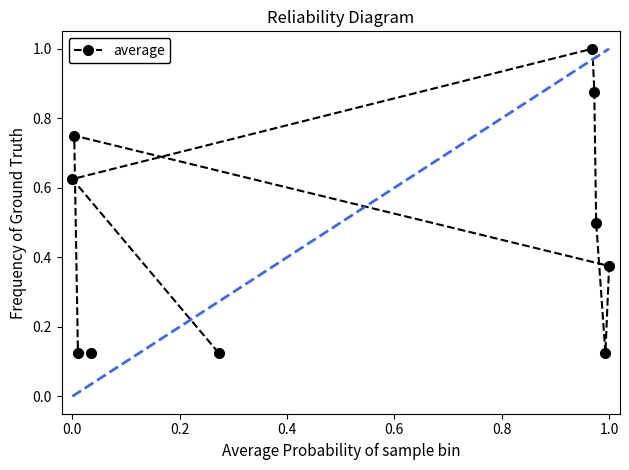

What is the average value?

0.5